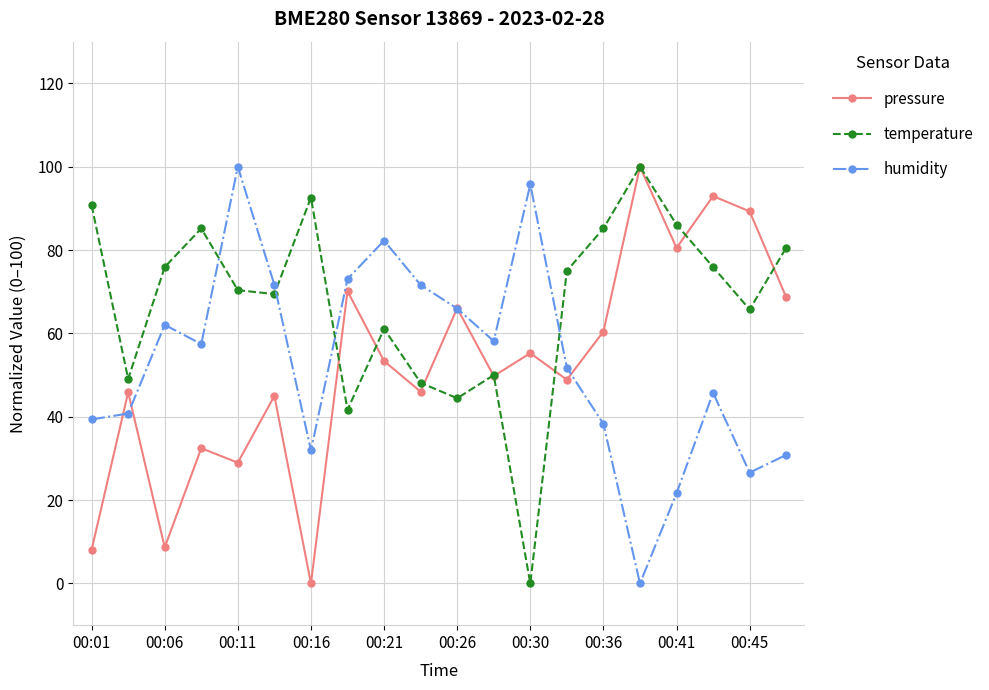

What is the value of the temperature point at the 3rd from the left?

75.9